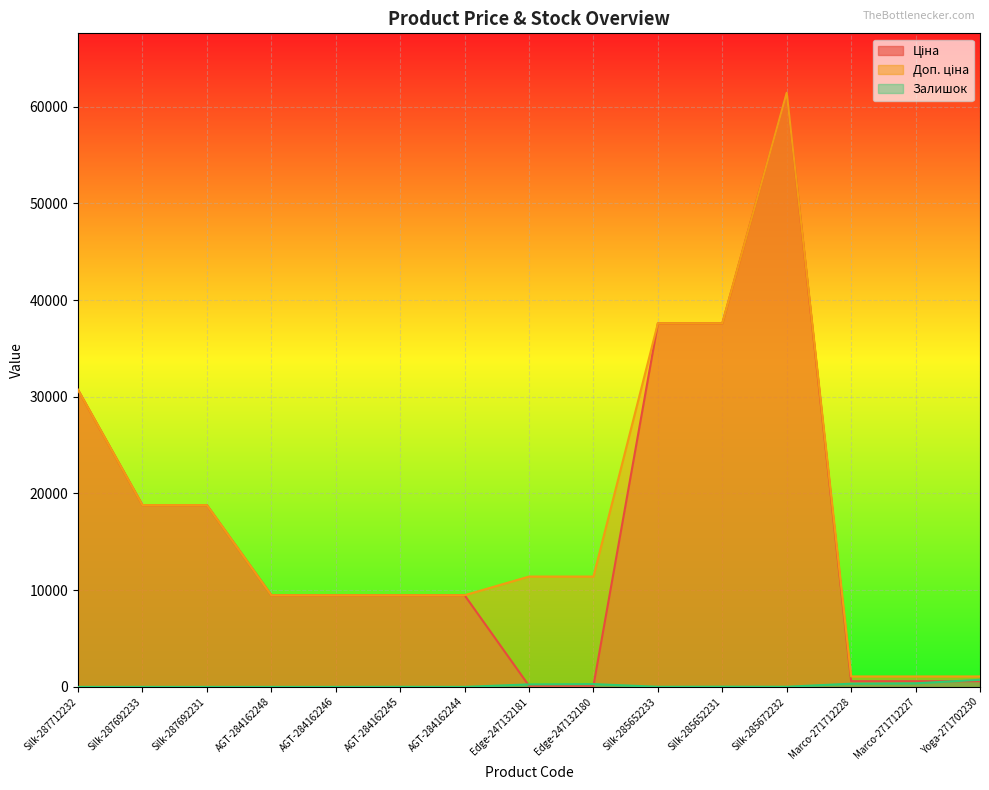

How many data points in Залишок are less than 13?

7